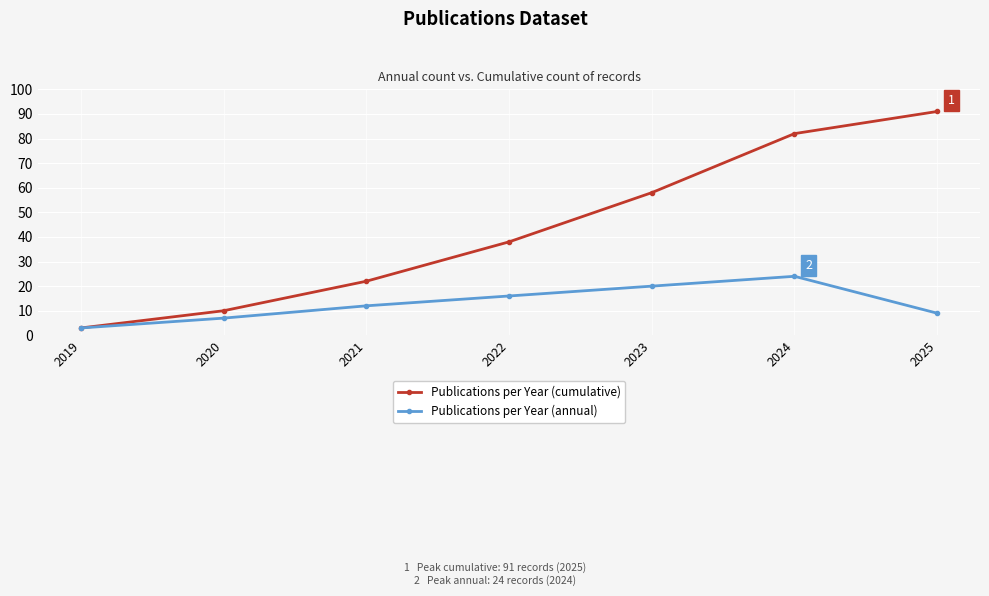

At which label is Publications per Year (cumulative) closest to 47?

2022